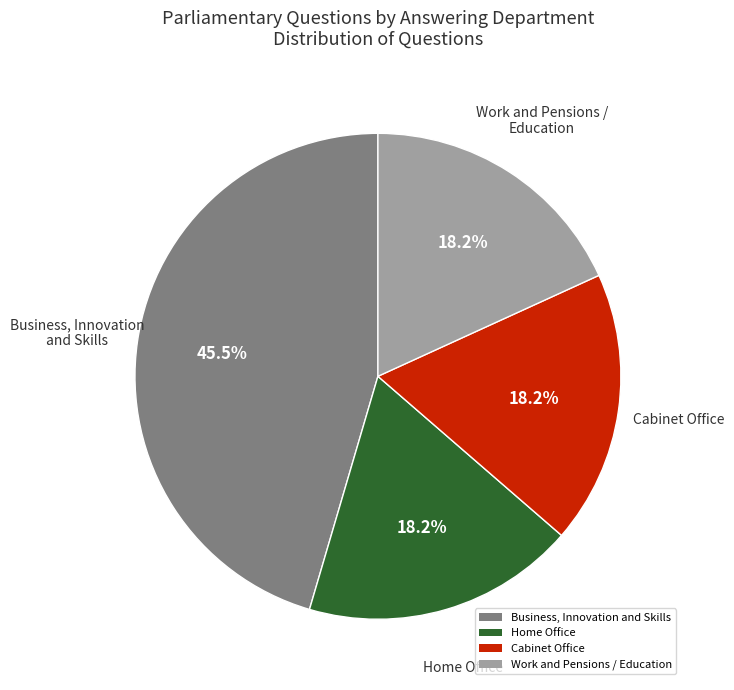

Is the sum of Work and Pensions / Education and Business, Innovation and Skills greater than half?

Yes